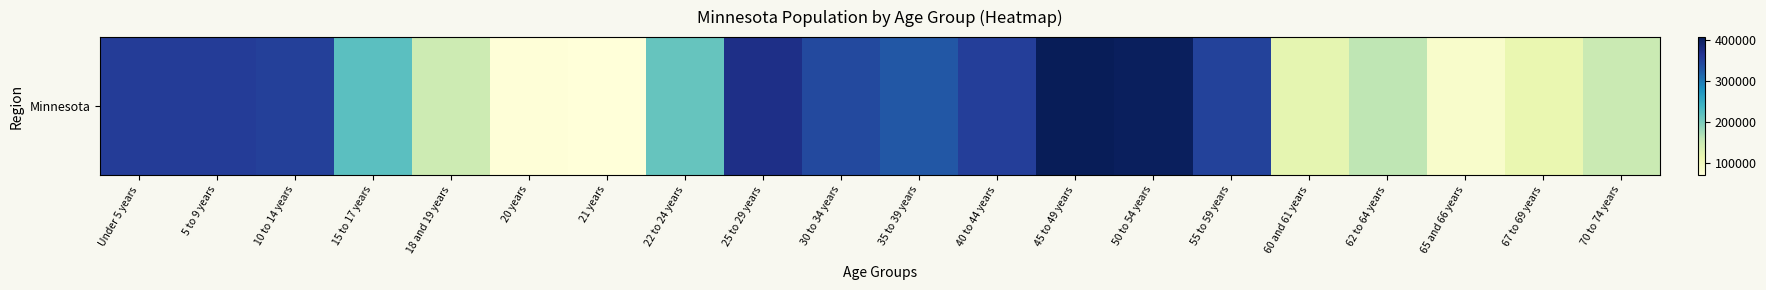

Reading right to left, transcribe all the data shown in this chart.

70 to 74 years=151857	67 to 69 years=116412	65 and 66 years=86158	62 to 64 years=159014	60 and 61 years=120761	55 to 59 years=349589	50 to 54 years=401695	45 to 49 years=406203	40 to 44 years=352904	35 to 39 years=328190	30 to 34 years=342900	25 to 29 years=372686	22 to 24 years=212325	21 years=70594	20 years=72732	18 and 19 years=147148	15 to 17 years=220681	10 to 14 years=352342	5 to 9 years=355536	Under 5 years=355504